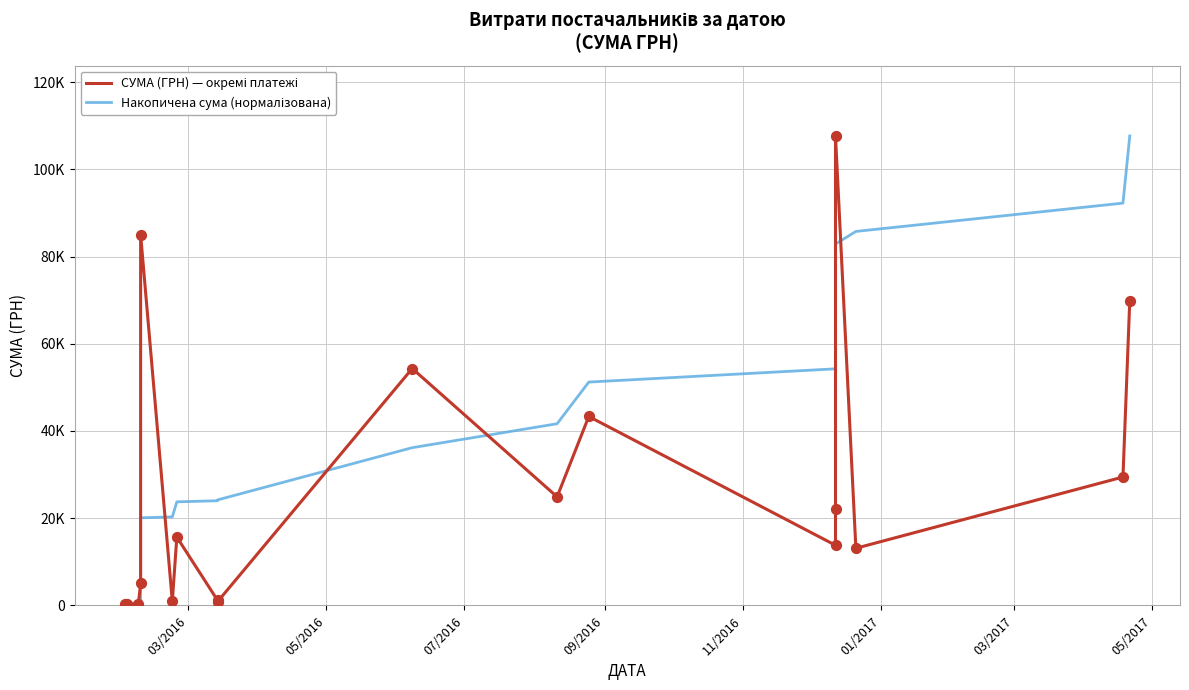

Is the value of Накопичена сума (нормалізована) at 11/2016 greater than the value of СУМА (ГРН) — окремі платежі at 9?

No